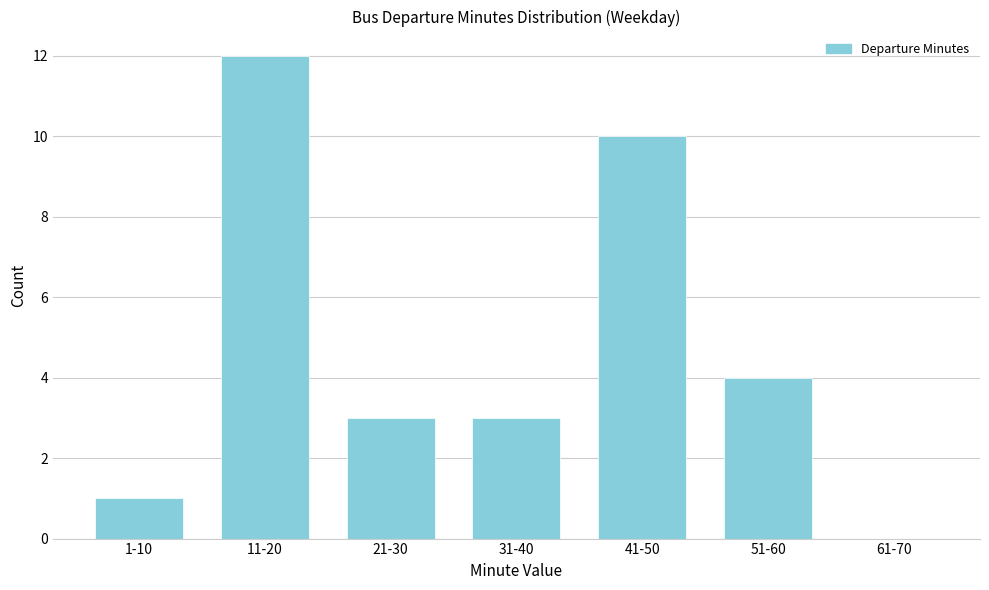

Reading left to right, list all the values displayed in this chart.

1-10=1	11-20=12	21-30=3	31-40=3	41-50=10	51-60=4	61-70=0